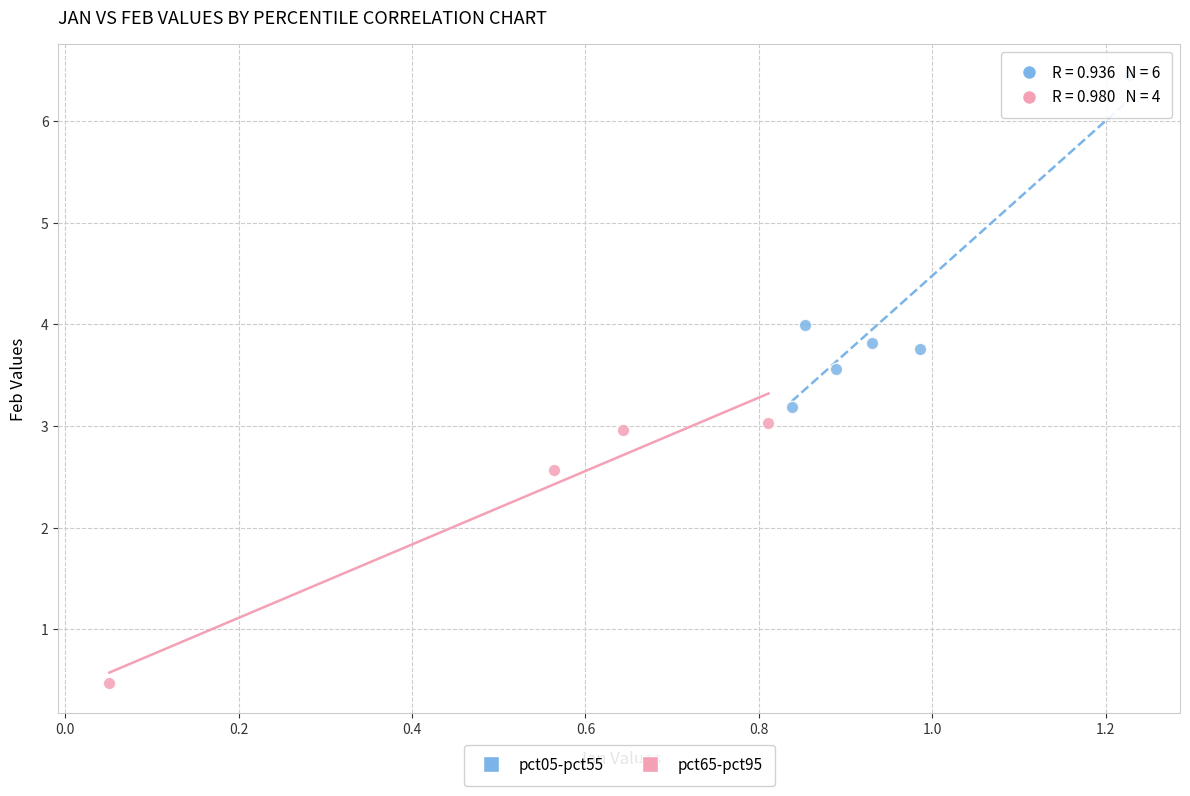

What are all the series names shown in the legend?

pct05-pct55, pct65-pct95